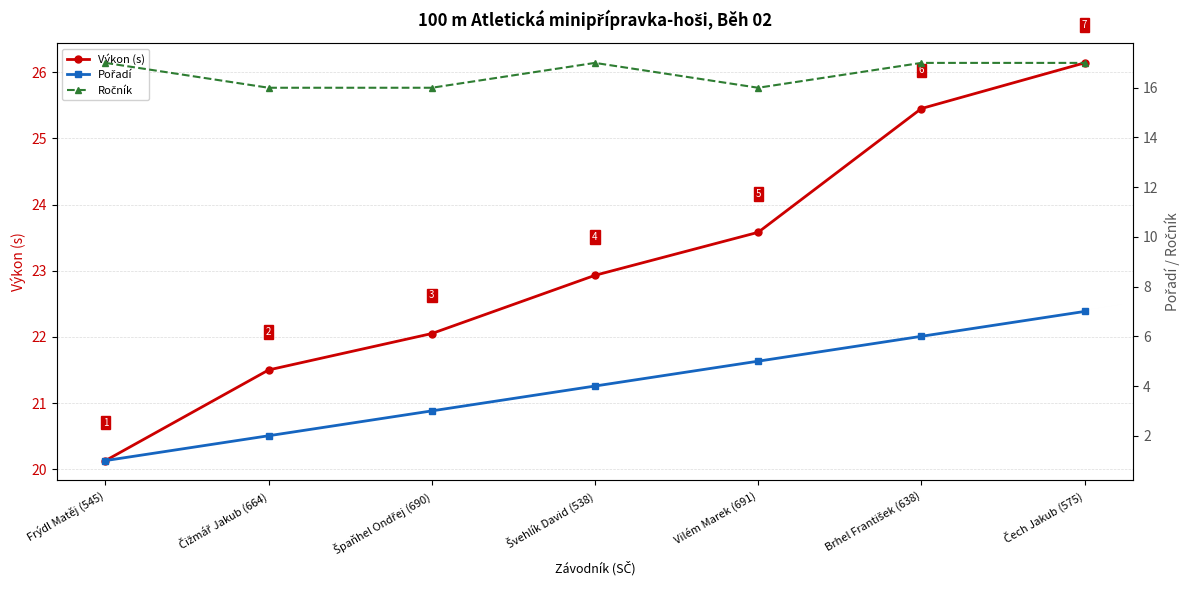

What is the lowest value of the Výkon (s) series?

20.1